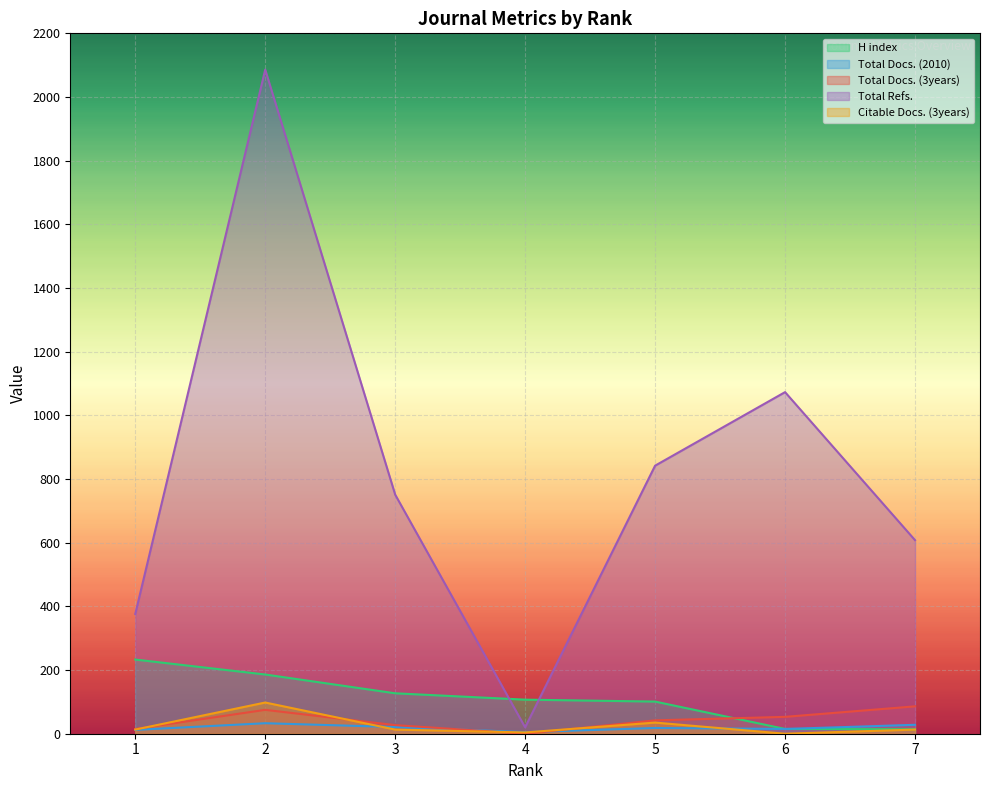

What is the difference between the Total Docs. (2010) values at 6 and 2?

18